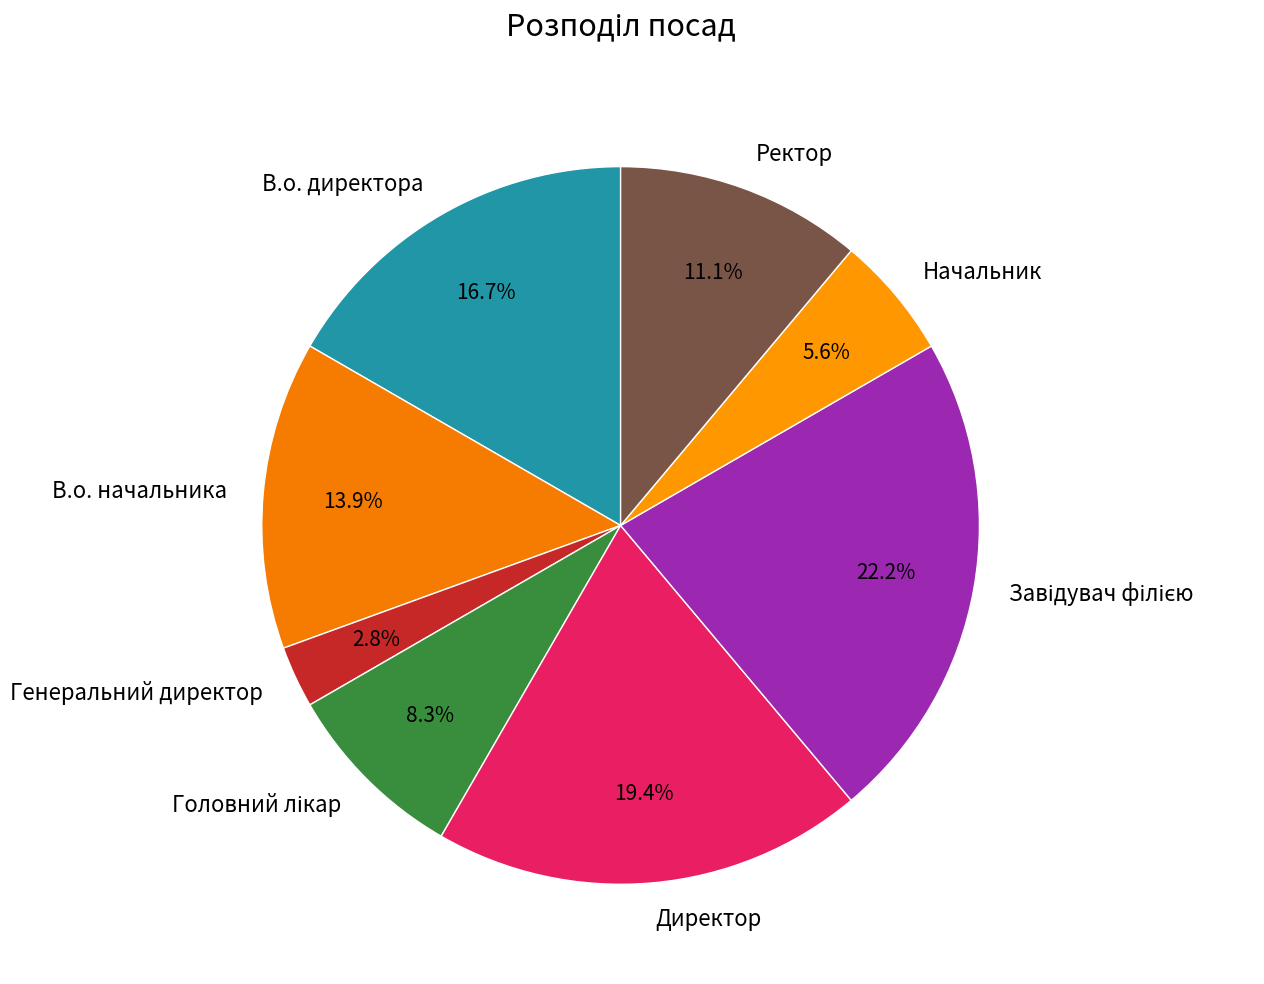

How many slices are in this pie chart?

8